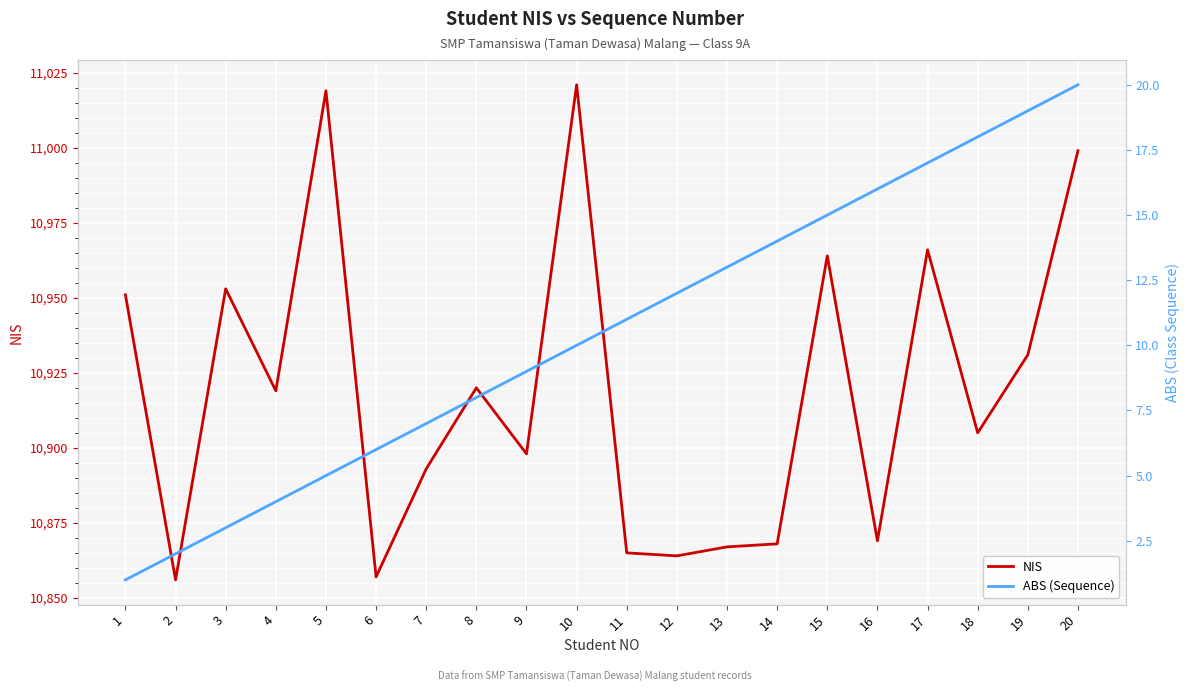

True or false: ABS (Sequence) and NIS intersect in this chart.

False